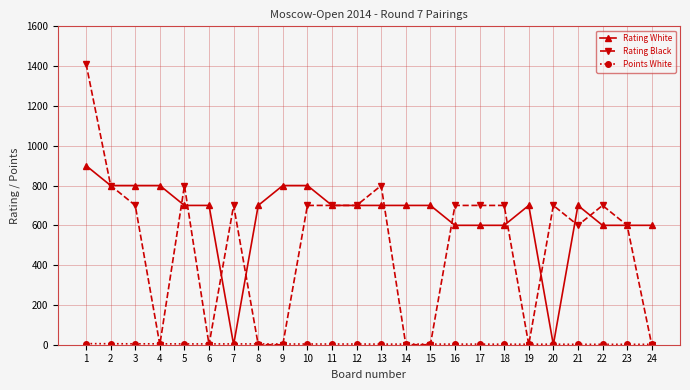

What is the maximum value for Rating White?

900.0